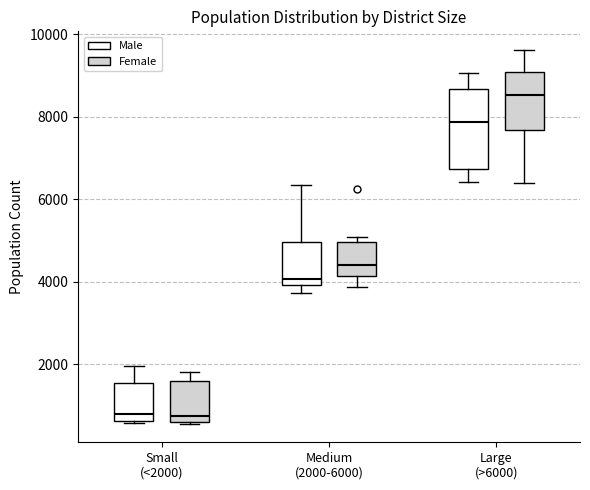

Comparing the boxes themselves (not the whiskers), which one is the tallest?

Large (>6000) (Male)